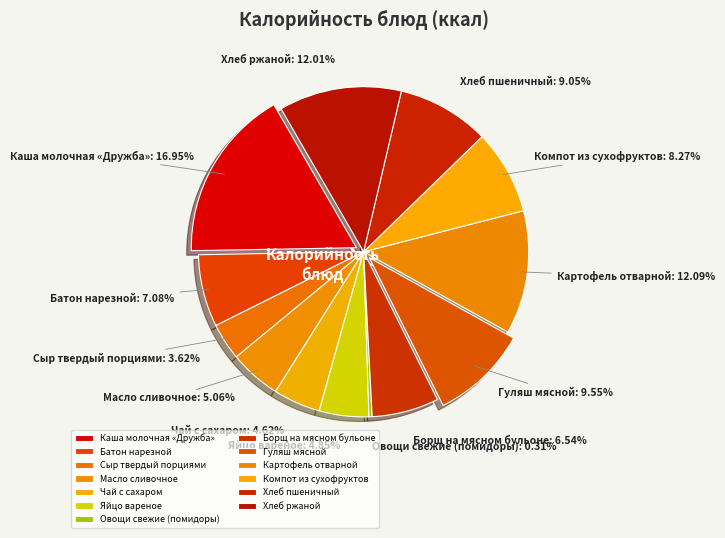

The Яйцо вареное slice represents 5% of the pie. True or false?

True